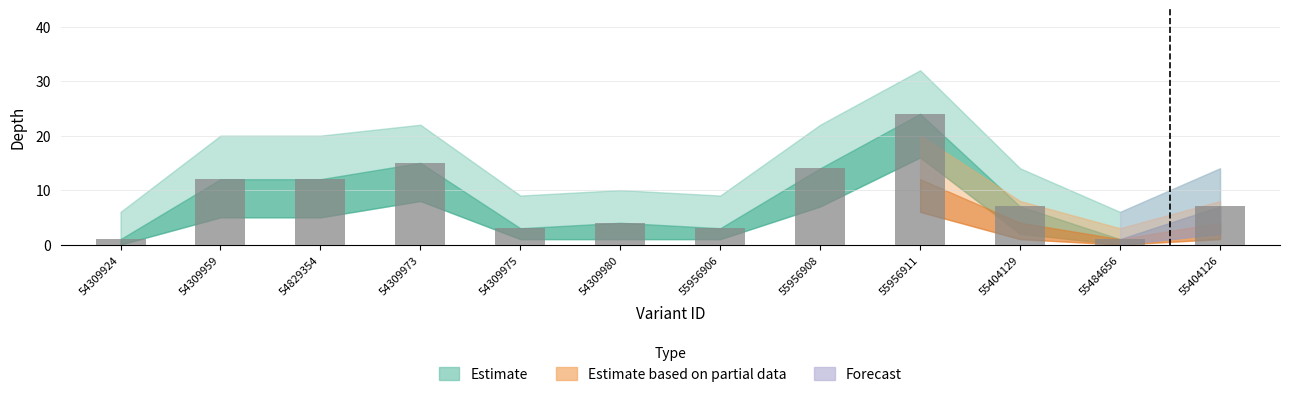

Which label corresponds to the largest value in the chart?

55956911